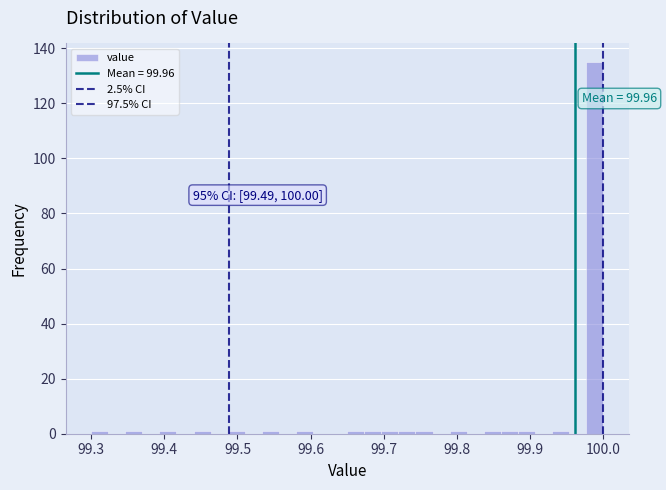

Read against the x-axis, roughly where is the centre of the tallest bar?

99.99